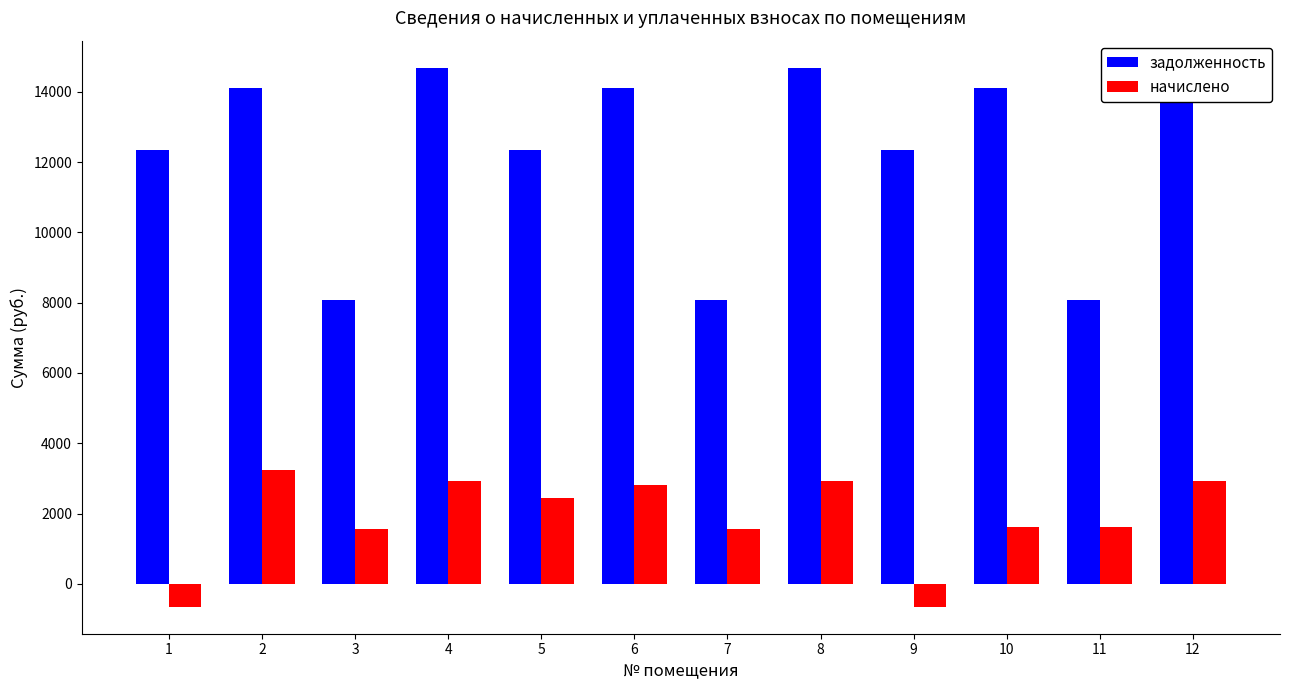

Which series has the widest spread of values?

задолженность